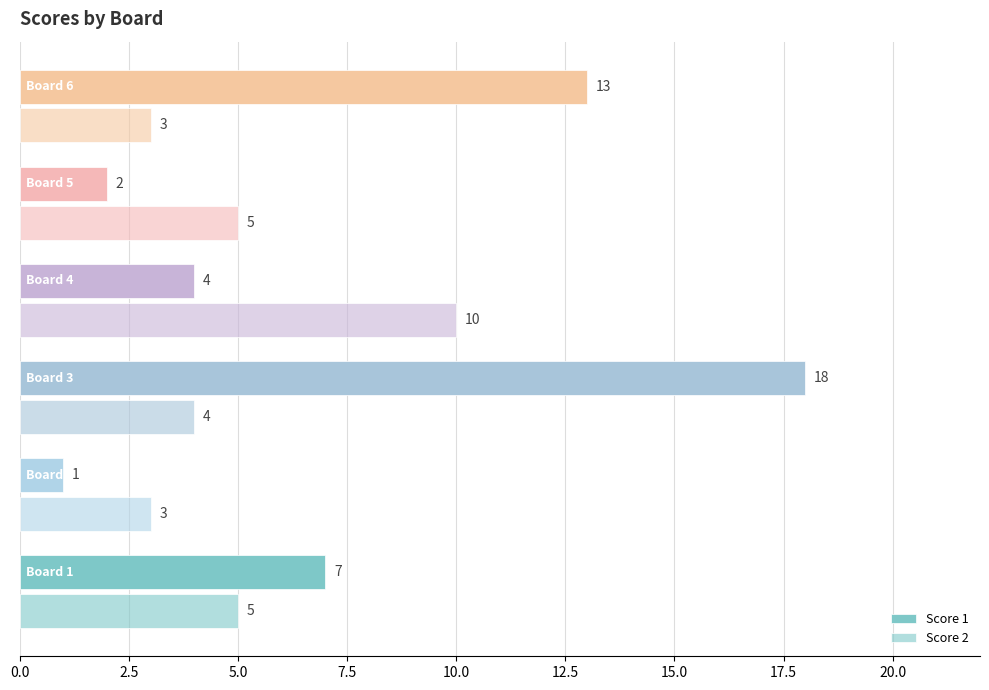

Rank the series by their average value, from highest to lowest.

Score 1, Score 2